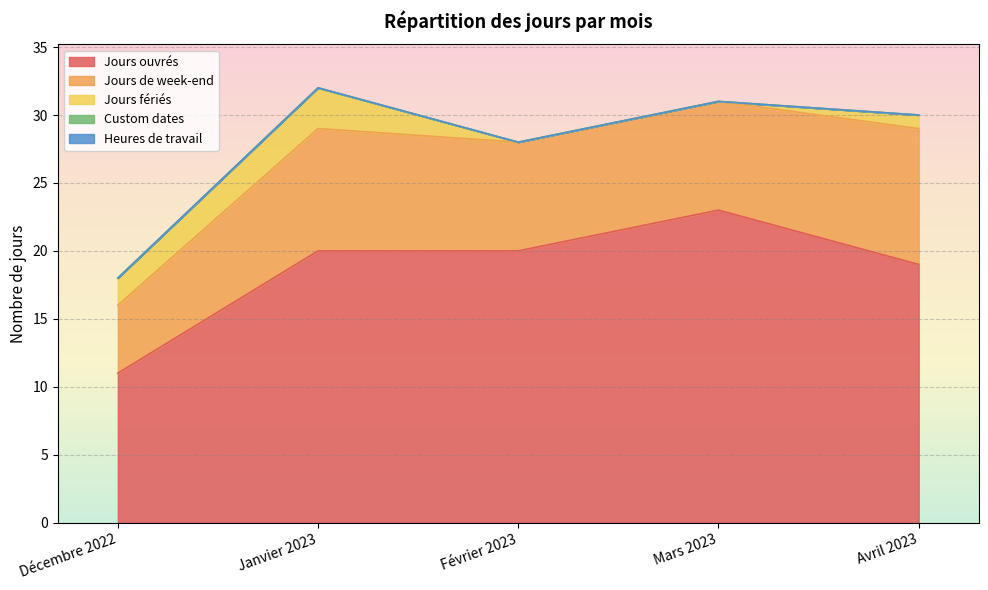

What position from the right is Février 2023?

3